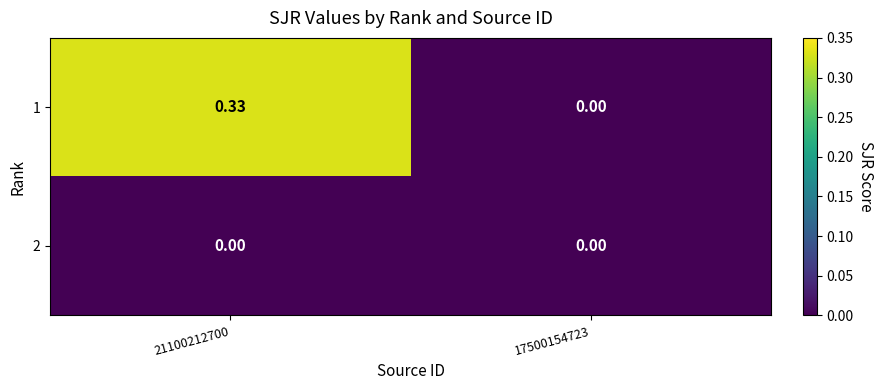

What is the total value across all series at 21100212700?

0.3